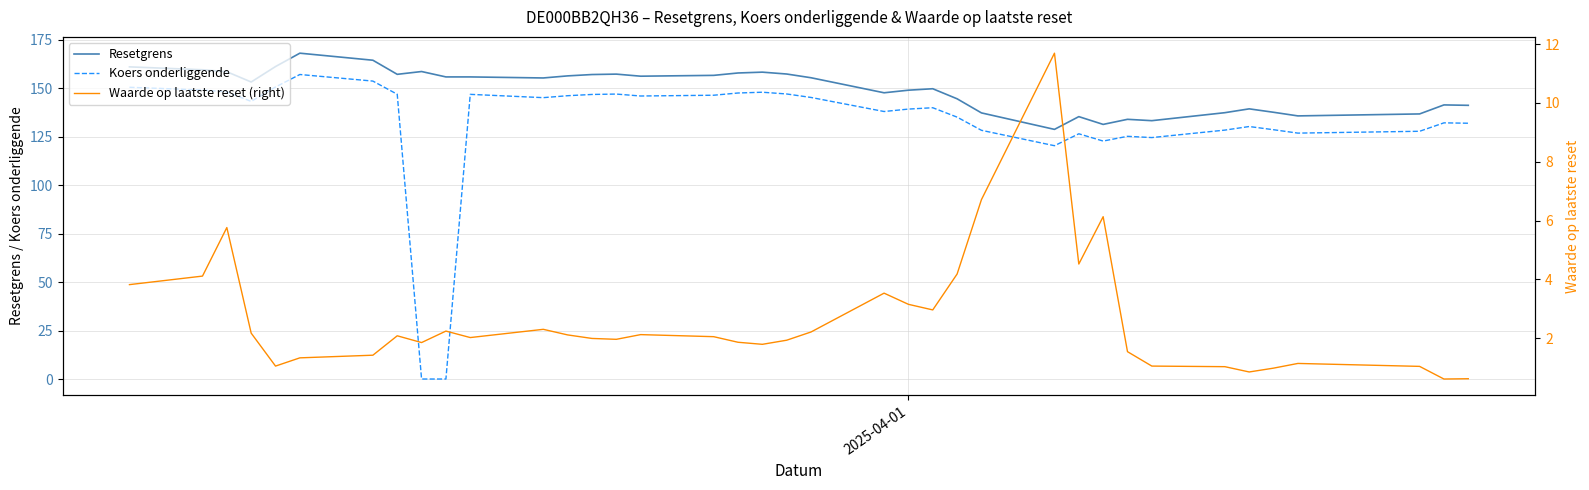

True or false: Resetgrens and Koers onderliggende intersect in this chart.

False